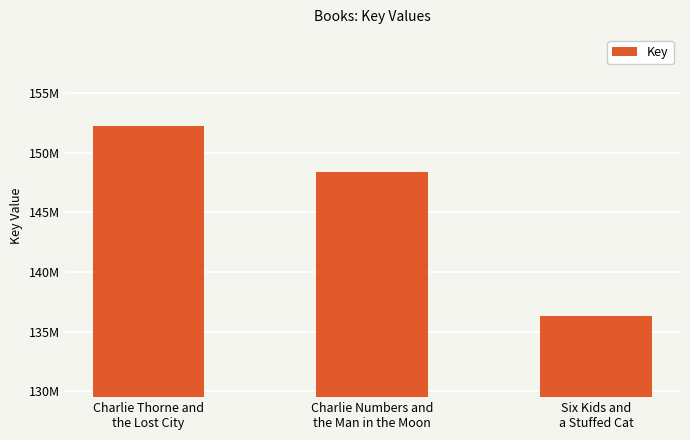

Are the bars horizontal?

No